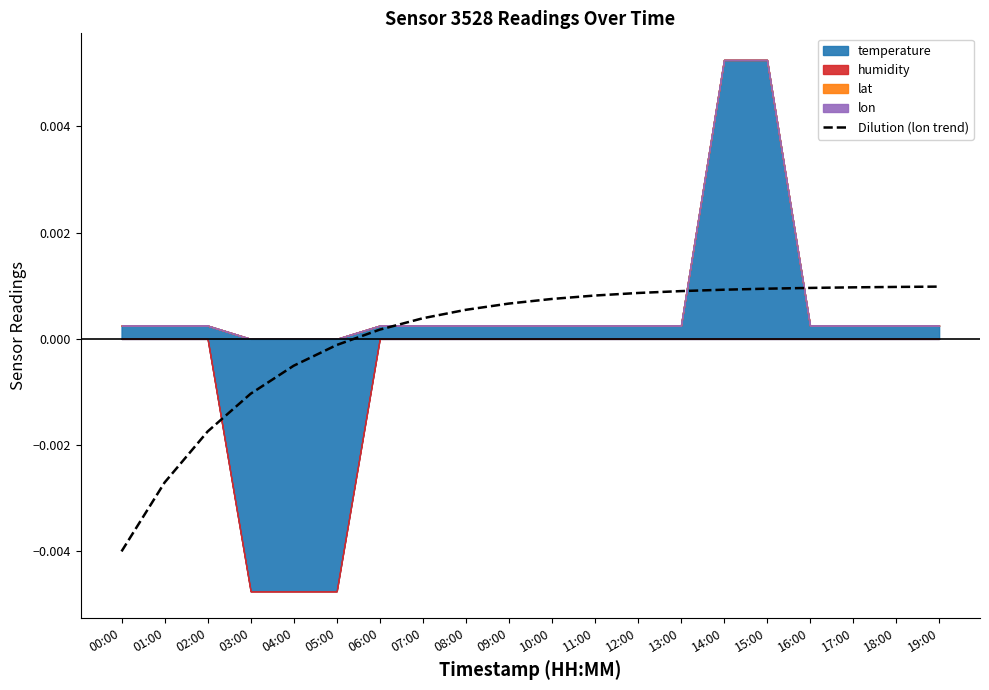

Is it true that the value at 15:00 is 0.0?

False